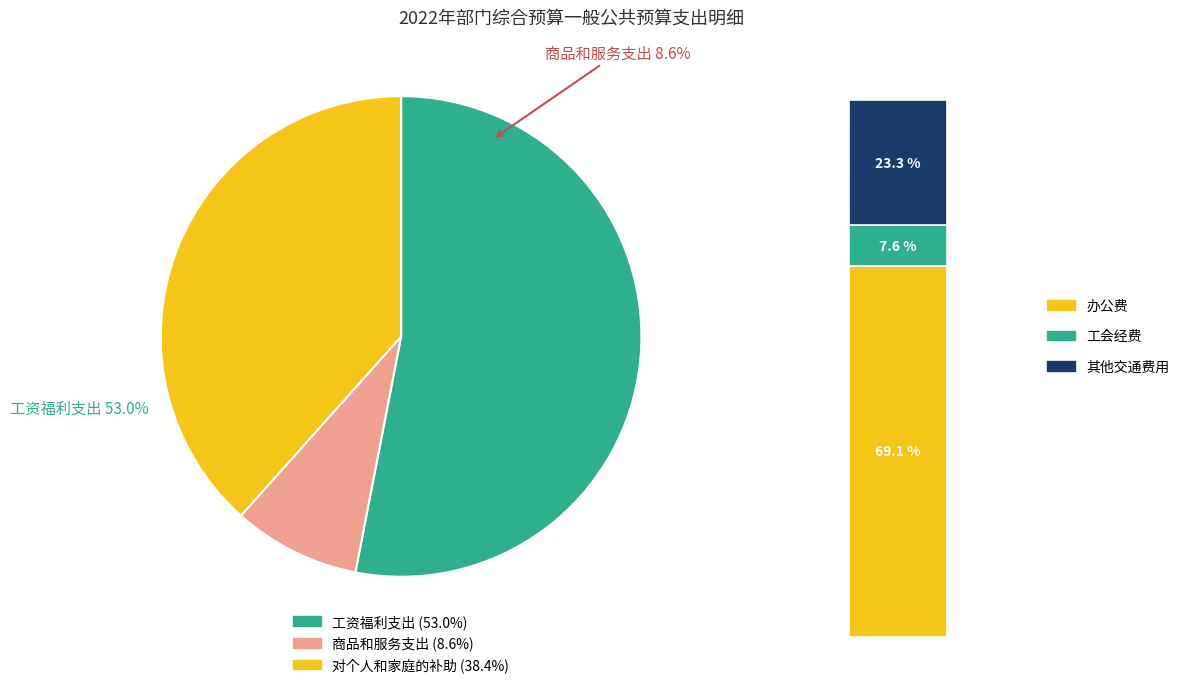

Combined, do 工资福利支出 and 对个人和家庭的补助 account for over 50%?

Yes